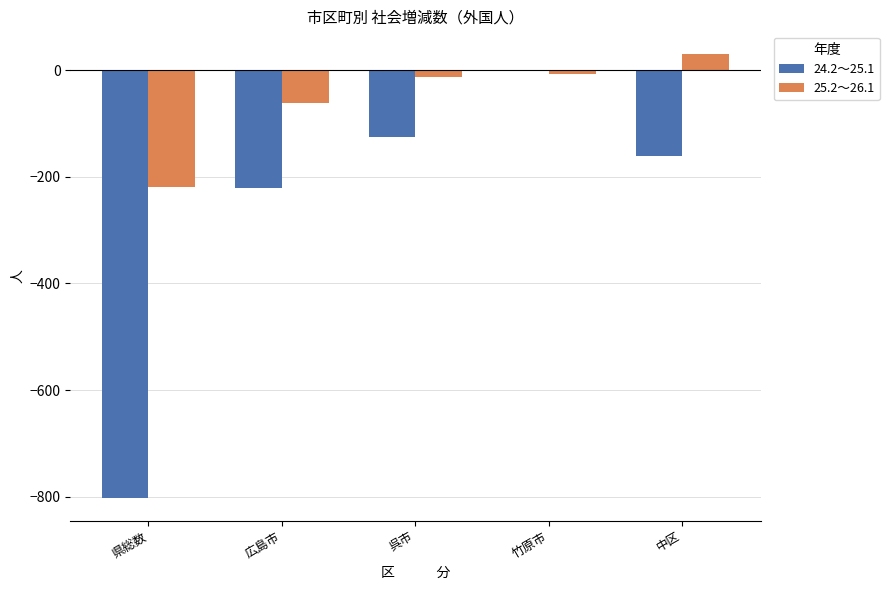

What is the total value across all series at 広島市?

-282